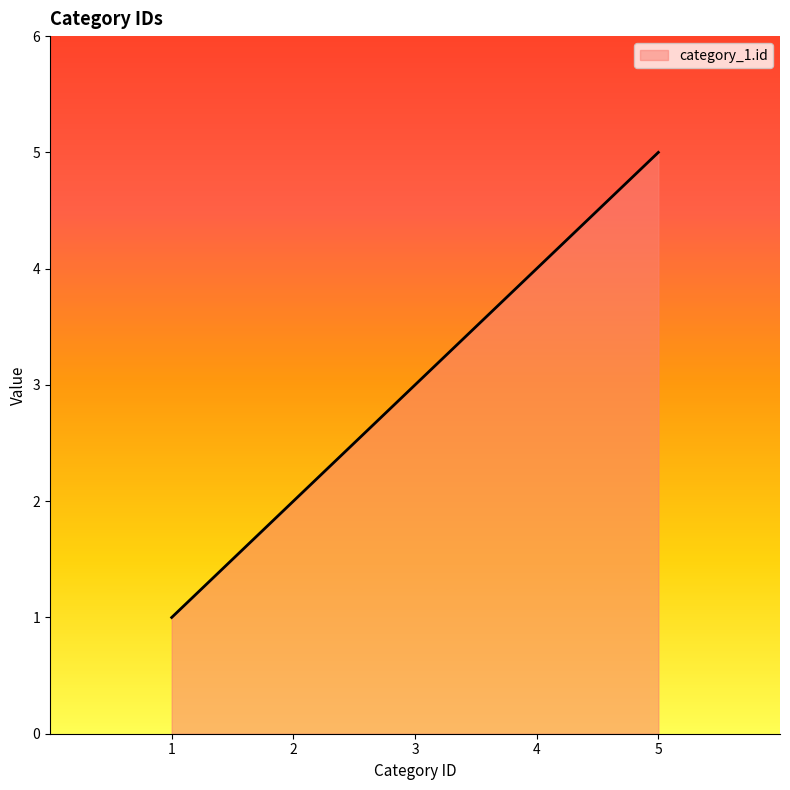

The value at 5 is 5. True or false?

True